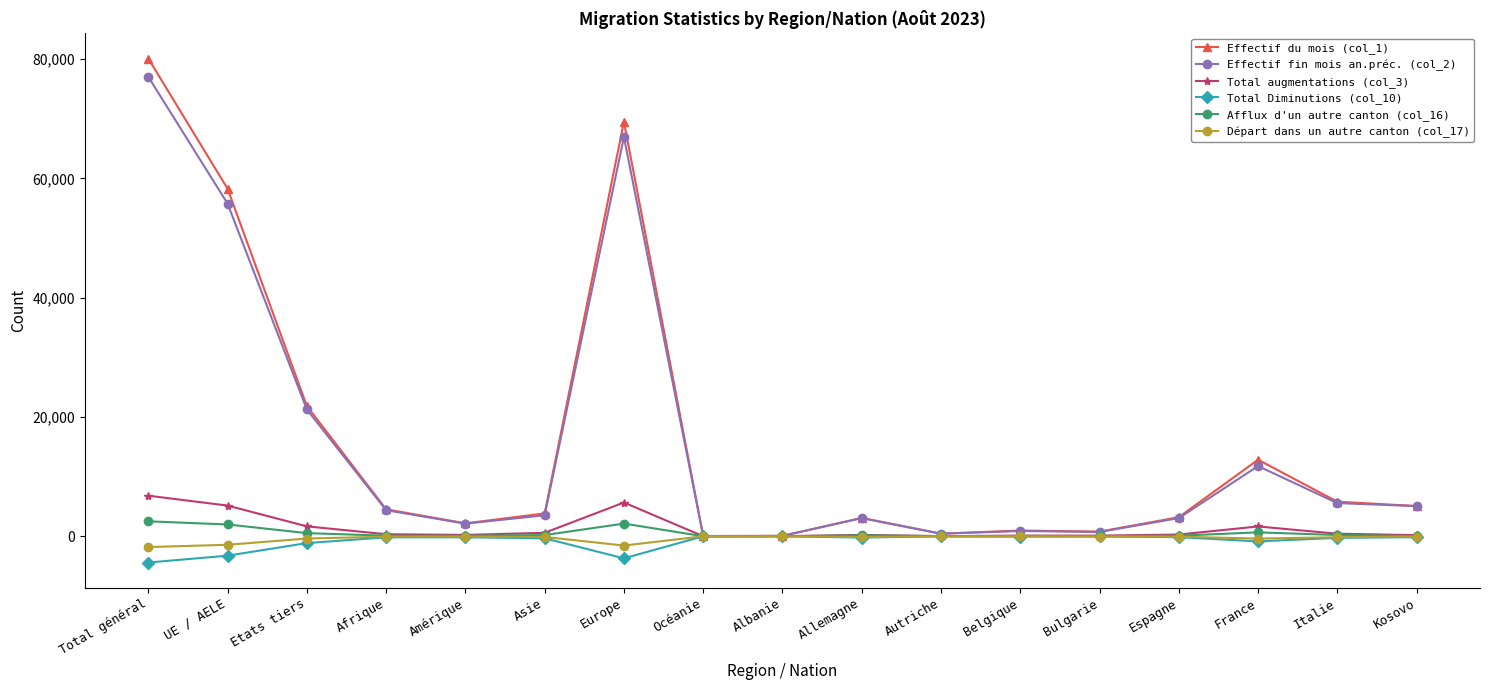

Read the Afflux d'un autre canton (col_16) value at Etats tiers, to the nearest 100.

500